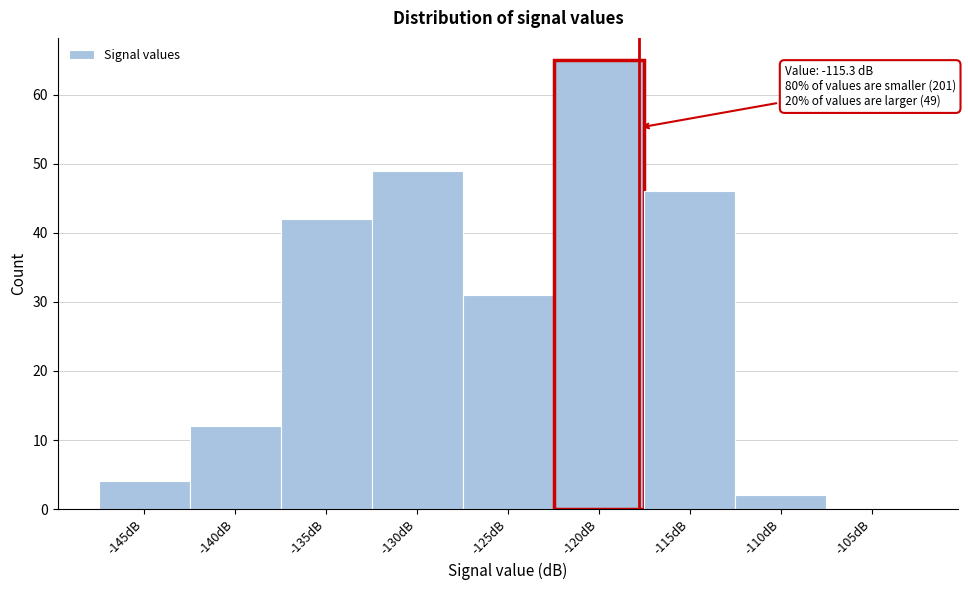

Reading left to right, transcribe all the data shown in this chart.

-145dB=4	-140dB=12	-135dB=42	-130dB=49	-125dB=31	-120dB=65	-115dB=46	-110dB=2	-105dB=0